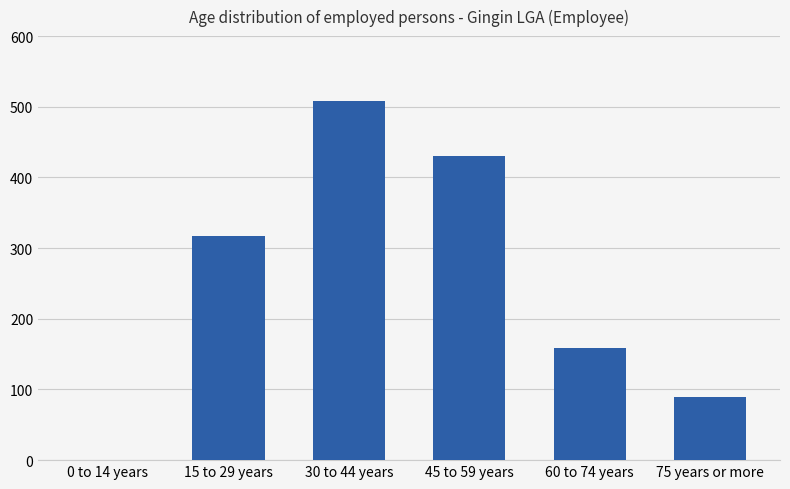

Approximately how many times larger is the value at 75 years or more compared to 15 to 29 years?

0.3